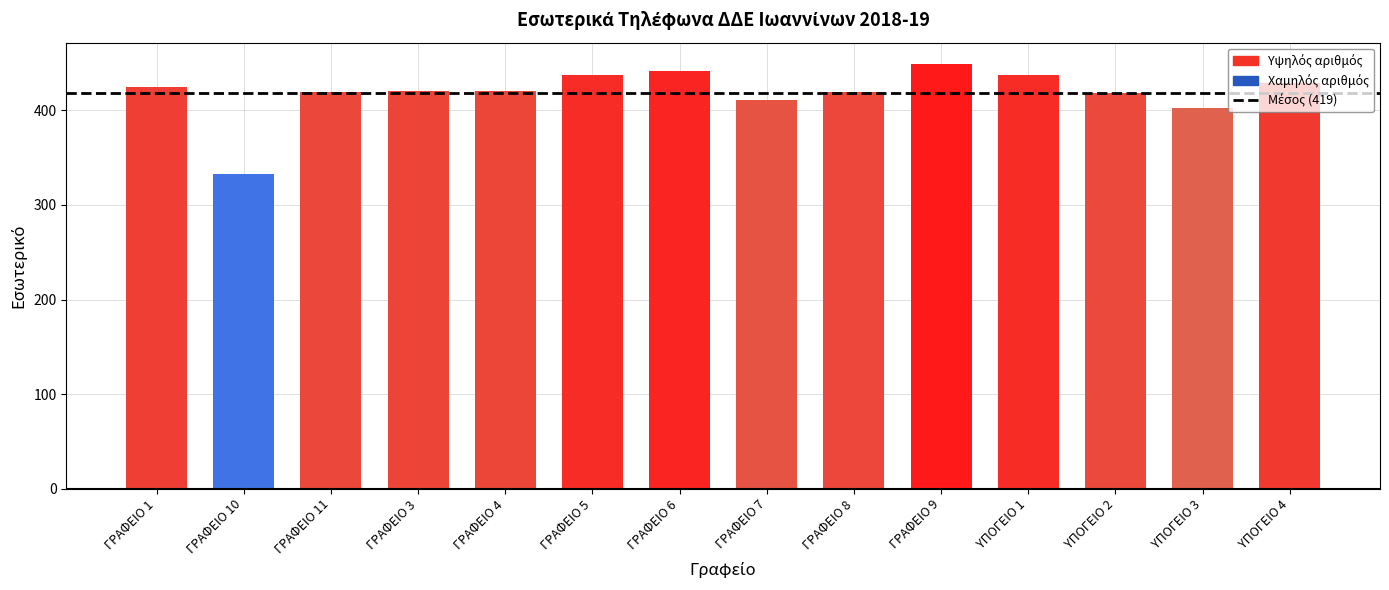

What is the label of the 9th bar from the right?

ΓΡΑΦΕΙΟ 5